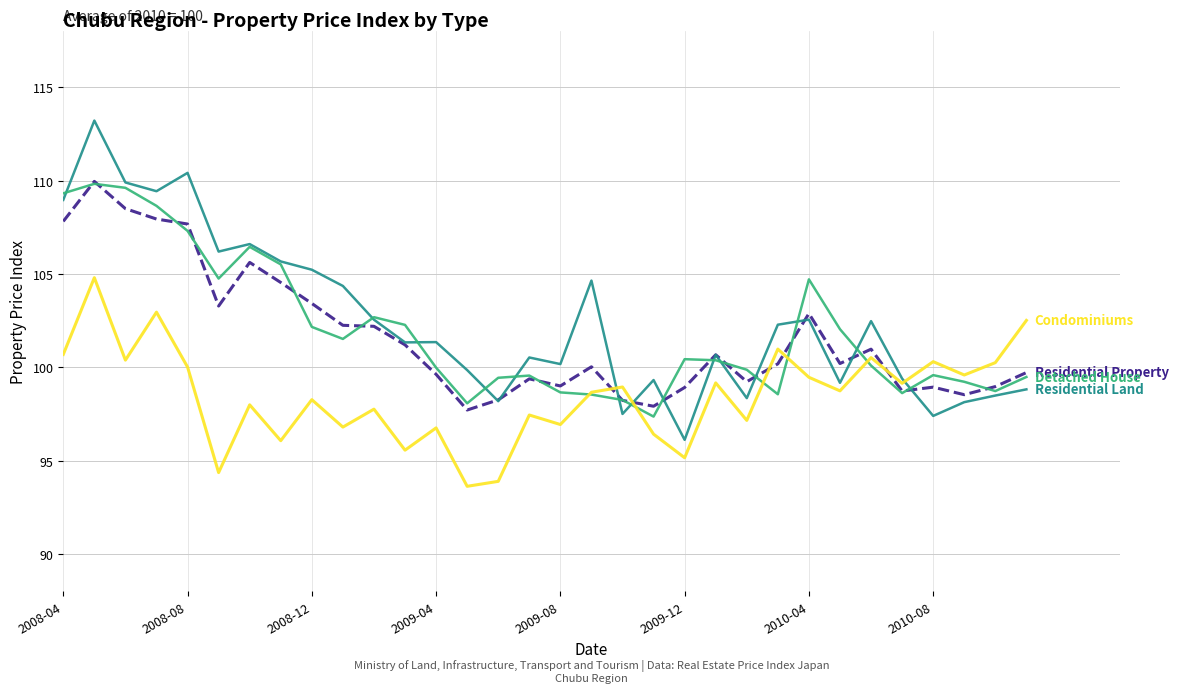

What is the minimum value shown in the chart?

93.6